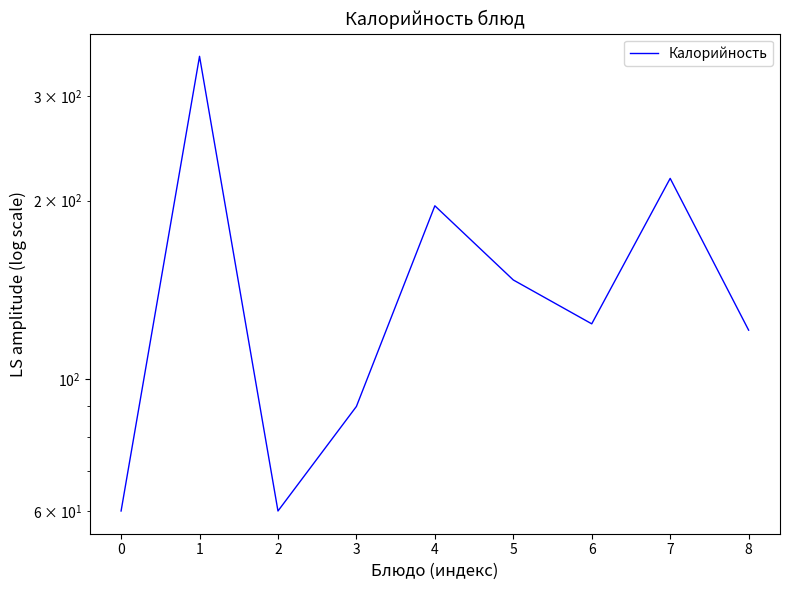

Does the chart have visible grid lines?

No